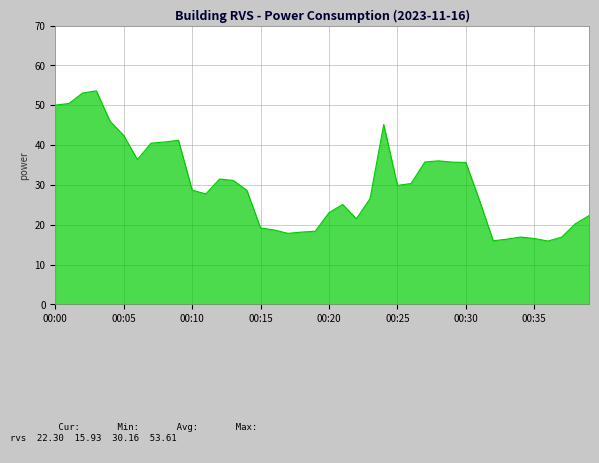

Does the chart display data point markers on the line(s)?

No